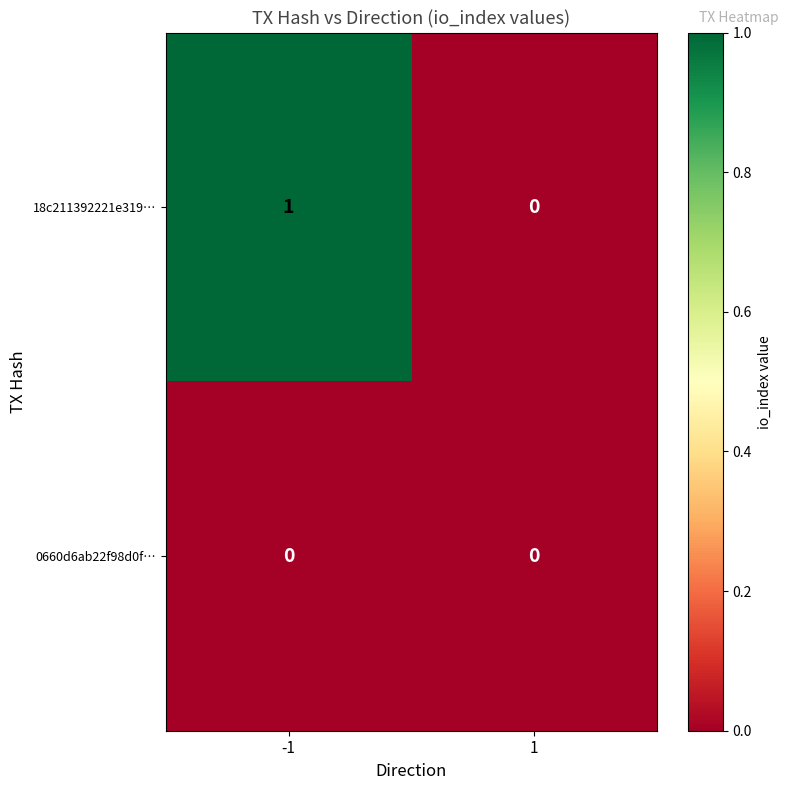

Which series has the largest total across all categories?

18c211392221e319…